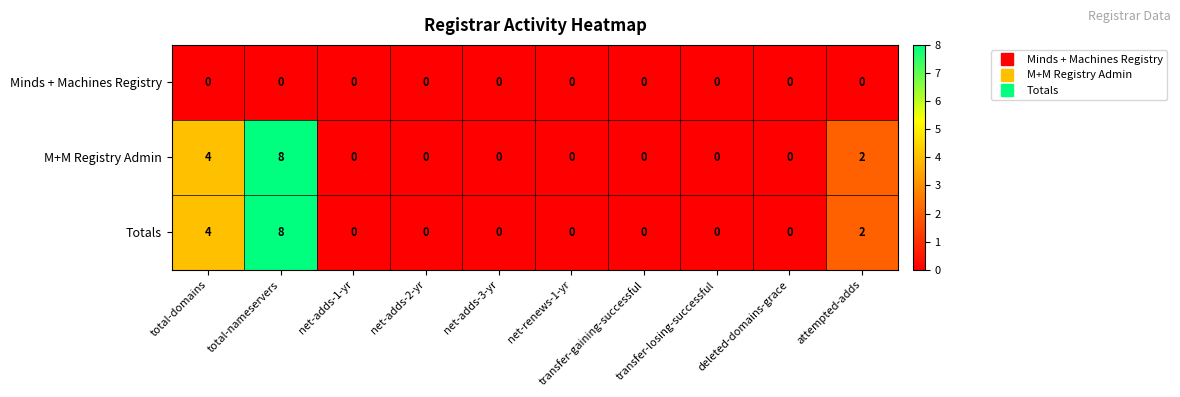

What is the greatest value displayed?

8